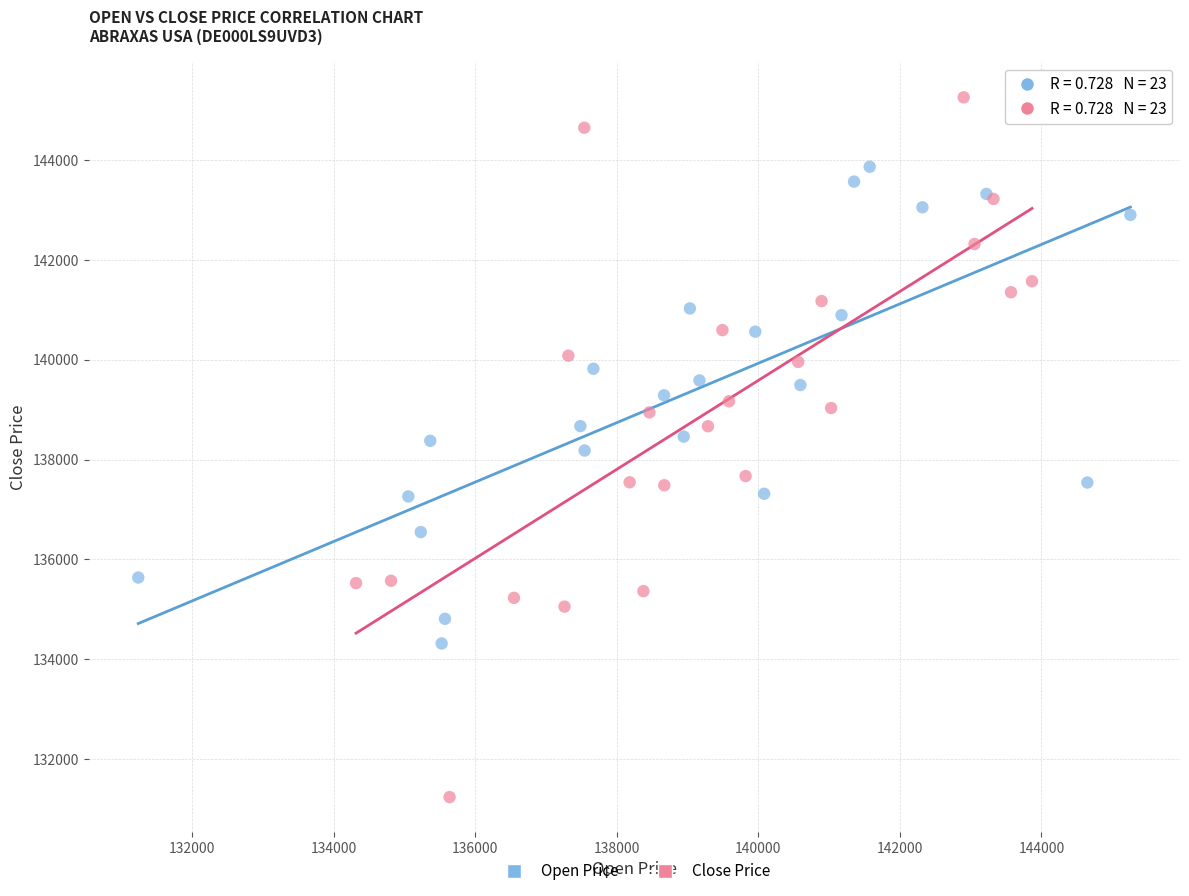

Which series reaches the maximum Y coordinate?

Close Price